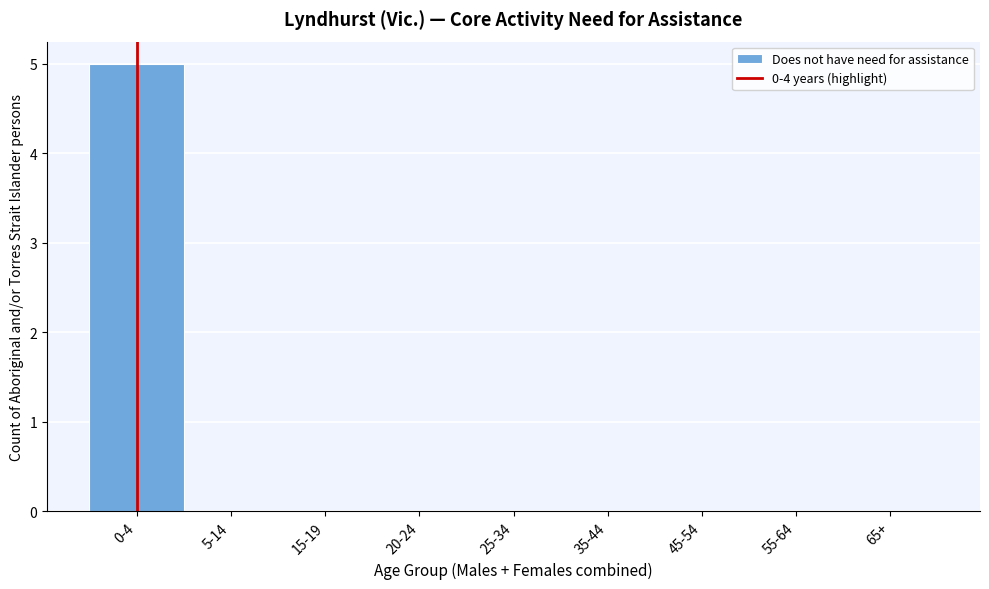

Reading left to right, what are all the values shown in this chart?

0-4=5	5-14=0	15-19=0	20-24=0	25-34=0	35-44=0	45-54=0	55-64=0	65+=0